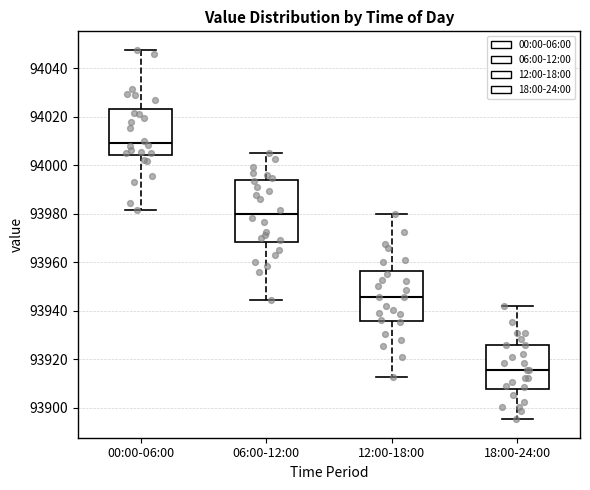

Where does the lower whisker of the box for 18:00-24:00 end on the y-axis? The values are not printed on the chart, so give them approximately, as read against the axis.

93896